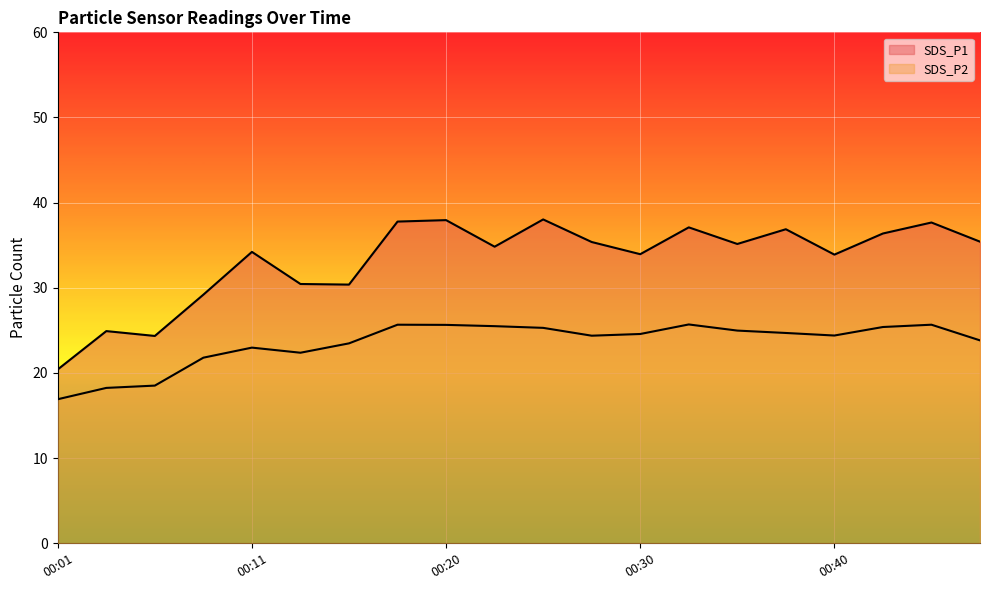

What is the difference between the maximum and minimum values in the SDS_P1 series?

17.6